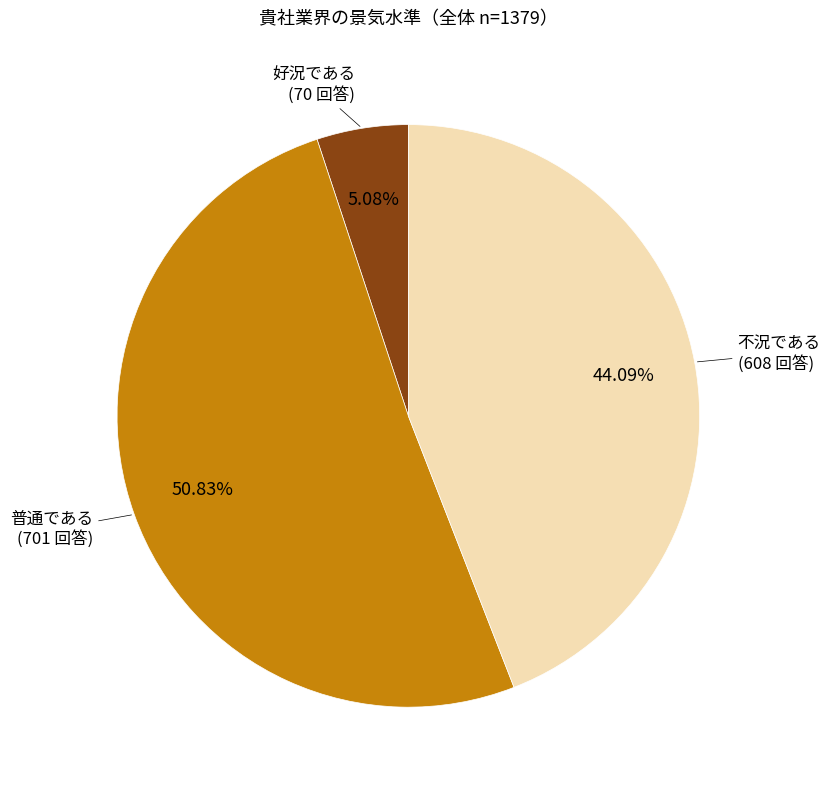

What is the smallest slice in the pie chart?

好況である